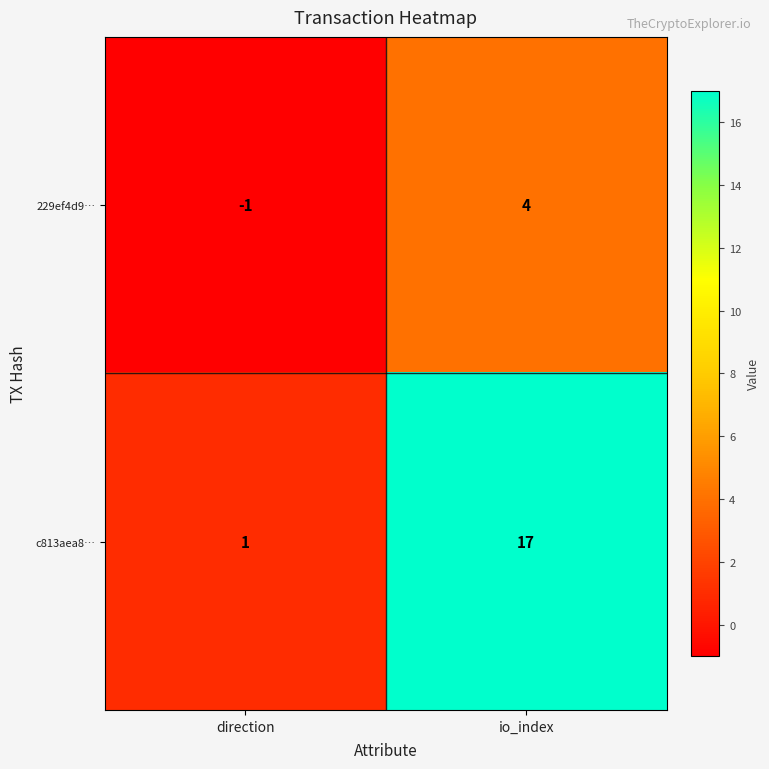

Rank the series by their average value, from highest to lowest.

c813aea8…, 229ef4d9…